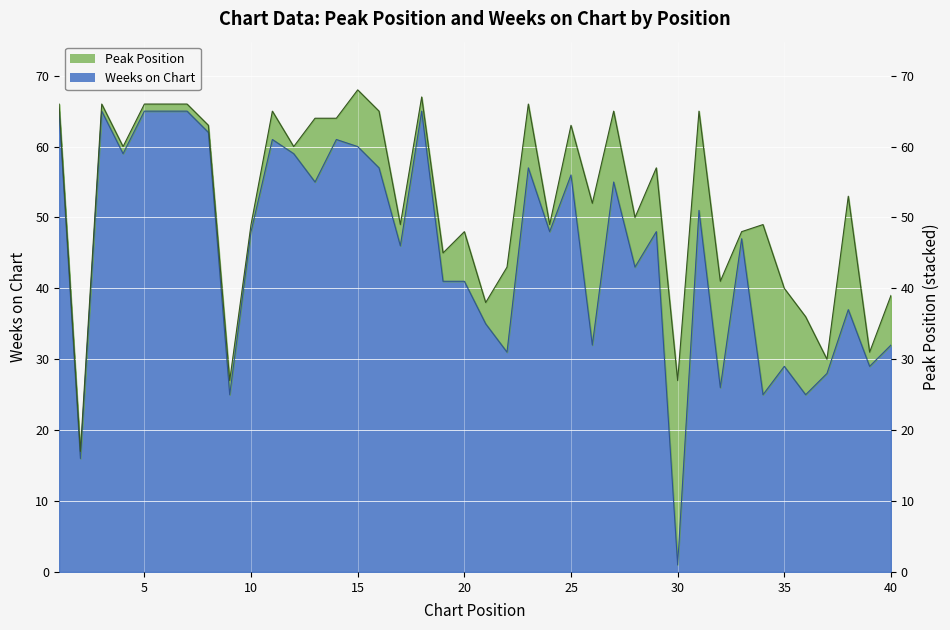

What is the difference between the maximum and minimum values?

64